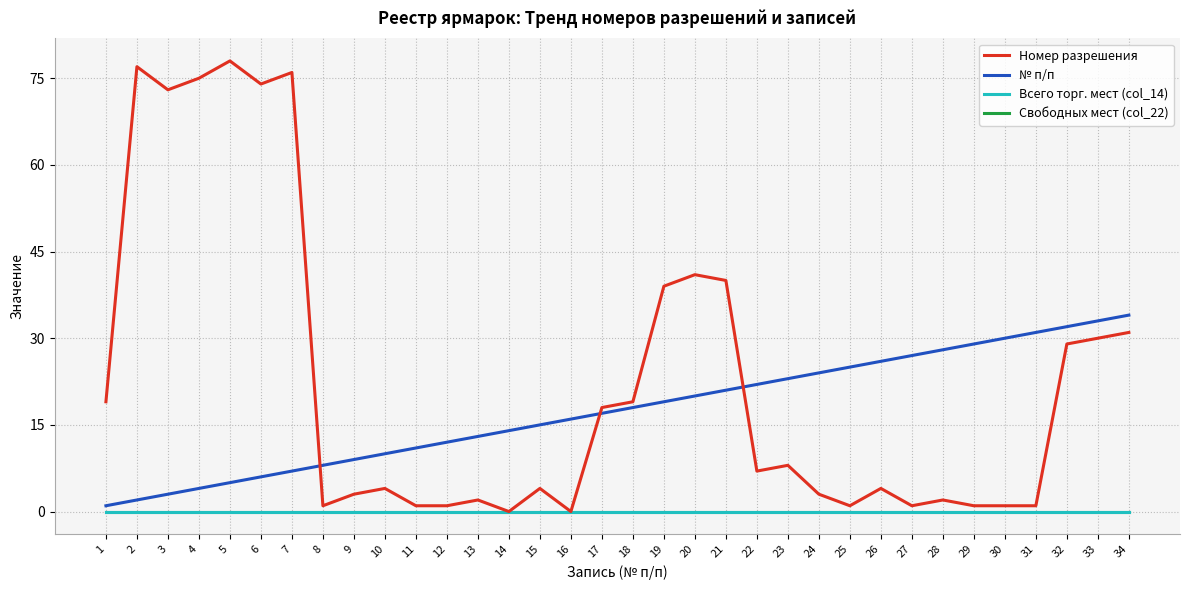

At which category does the chart reach its minimum across all series?

14